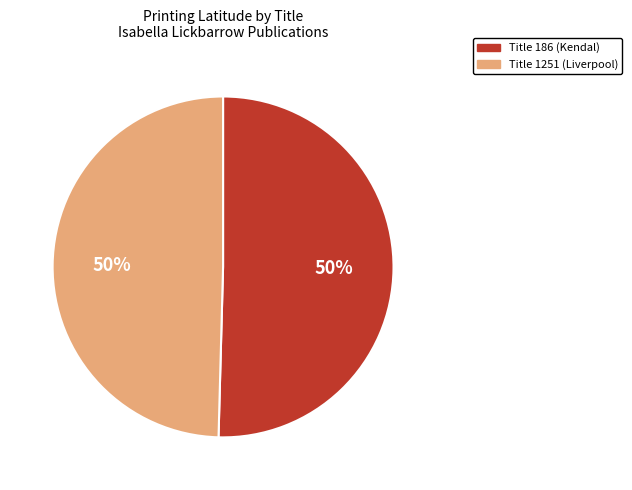

Approximately how many times larger is the value at Title 186 (Kendal) compared to Title 1251 (Liverpool)?

1.0